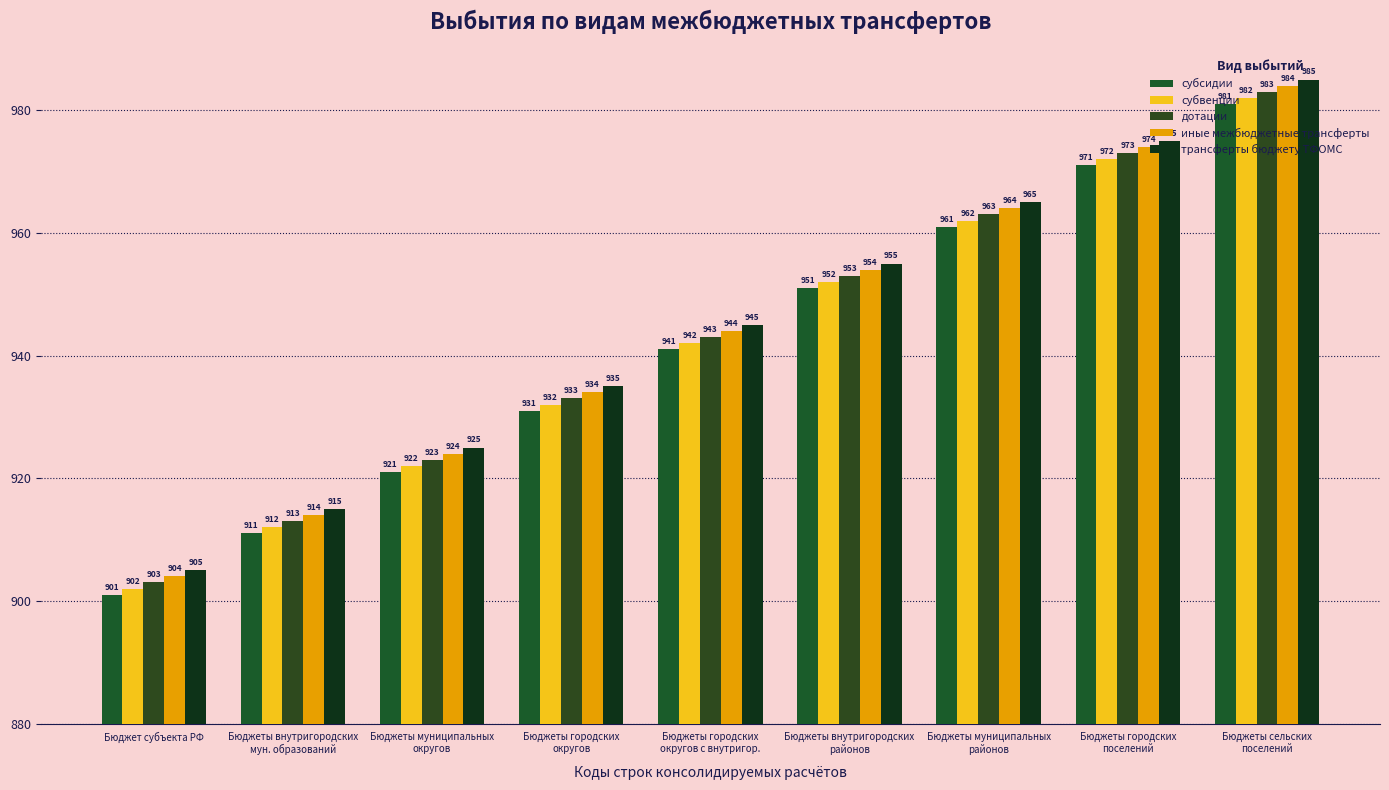

Reading left to right, transcribe all the data shown in this chart.

субсидии: Бюджет субъекта РФ=901	Бюджеты внутригородских
мун. образований=911	Бюджеты муниципальных
округов=921	Бюджеты городских
округов=931	Бюджеты городских
округов с внутригор.=941	Бюджеты внутригородских
районов=951	Бюджеты муниципальных
районов=961	Бюджеты городских
поселений=971	Бюджеты сельских
поселений=981
субвенции: Бюджет субъекта РФ=902	Бюджеты внутригородских
мун. образований=912	Бюджеты муниципальных
округов=922	Бюджеты городских
округов=932	Бюджеты городских
округов с внутригор.=942	Бюджеты внутригородских
районов=952	Бюджеты муниципальных
районов=962	Бюджеты городских
поселений=972	Бюджеты сельских
поселений=982
дотации: Бюджет субъекта РФ=903	Бюджеты внутригородских
мун. образований=913	Бюджеты муниципальных
округов=923	Бюджеты городских
округов=933	Бюджеты городских
округов с внутригор.=943	Бюджеты внутригородских
районов=953	Бюджеты муниципальных
районов=963	Бюджеты городских
поселений=973	Бюджеты сельских
поселений=983
иные межбюджетные трансферты: Бюджет субъекта РФ=904	Бюджеты внутригородских
мун. образований=914	Бюджеты муниципальных
округов=924	Бюджеты городских
округов=934	Бюджеты городских
округов с внутригор.=944	Бюджеты внутригородских
районов=954	Бюджеты муниципальных
районов=964	Бюджеты городских
поселений=974	Бюджеты сельских
поселений=984
трансферты бюджету ТФОМС: Бюджет субъекта РФ=905	Бюджеты внутригородских
мун. образований=915	Бюджеты муниципальных
округов=925	Бюджеты городских
округов=935	Бюджеты городских
округов с внутригор.=945	Бюджеты внутригородских
районов=955	Бюджеты муниципальных
районов=965	Бюджеты городских
поселений=975	Бюджеты сельских
поселений=985